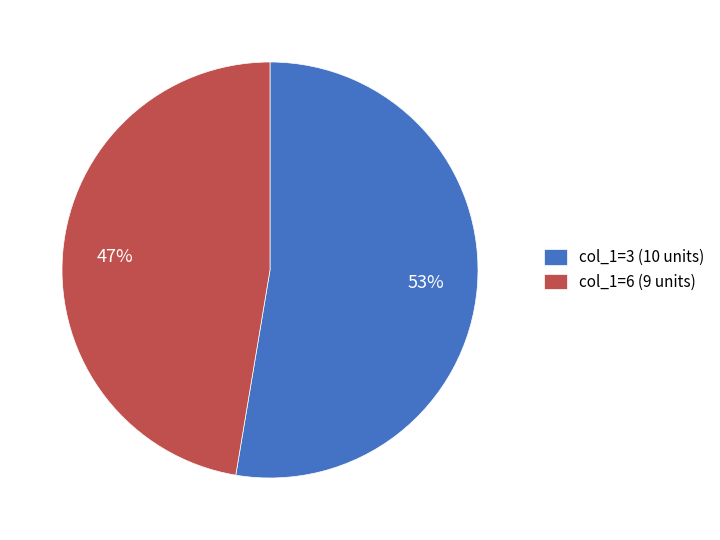

The col_1=6 (9 units) slice represents 61% of the pie. True or false?

False